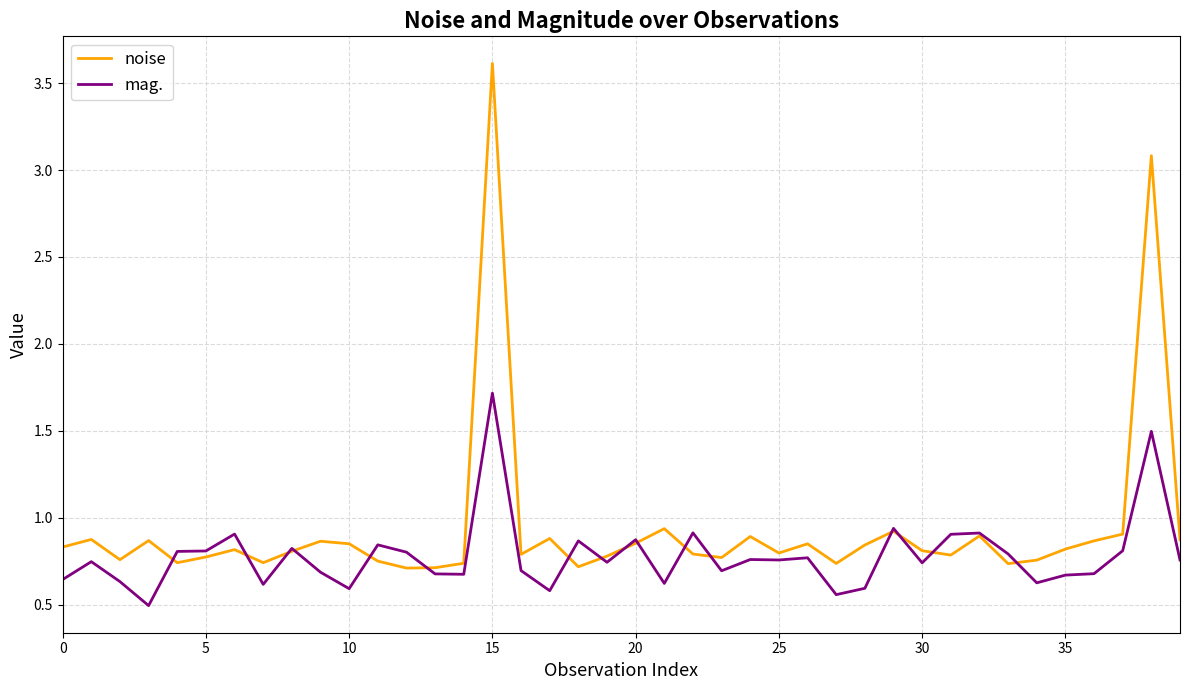

Which series has the largest total across all categories?

noise